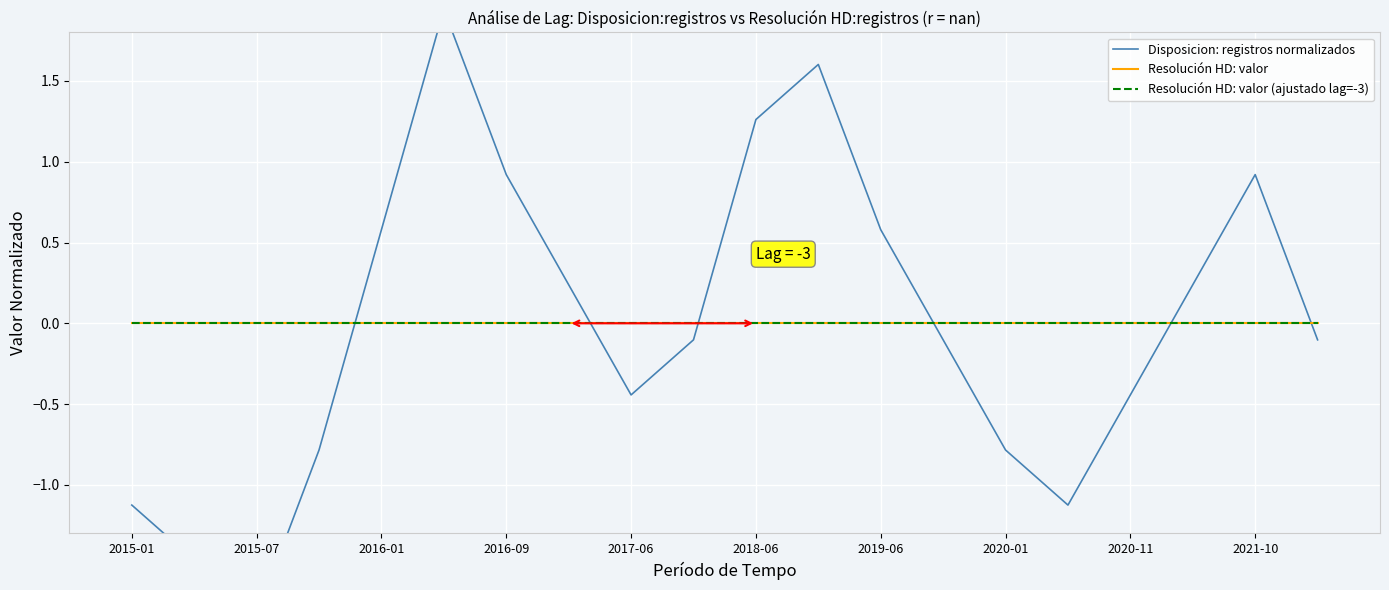

Reading left to right, transcribe all the data shown in this chart.

Disposicion: registros normalizados: -1.1	-1.5	-1.8	-0.8	0.6	1.9	0.9	0.2	-0.4	-0.1	1.3	1.6	0.6	-0.1	-0.8	-1.1	-0.4	0.2	0.9	-0.1
Resolución HD: valor: 0.0	0.0	0.0	0.0	0.0	0.0	0.0	0.0	0.0	0.0	0.0	0.0	0.0	0.0	0.0	0.0	0.0	0.0	0.0	0.0
Resolución HD: valor (ajustado lag=-3): 0.0	0.0	0.0	0.0	0.0	0.0	0.0	0.0	0.0	0.0	0.0	0.0	0.0	0.0	0.0	0.0	0.0	0.0	0.0	0.0